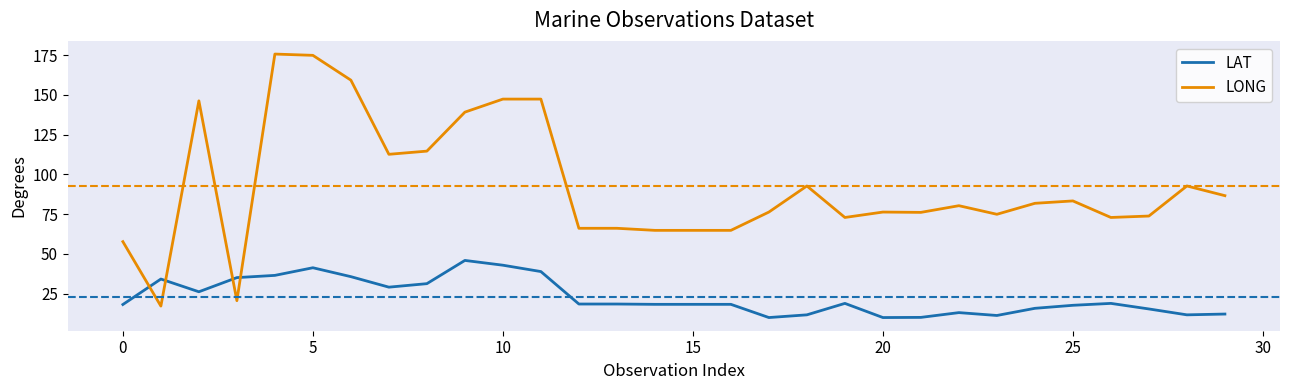

What is the highest value of the LAT series?

45.9